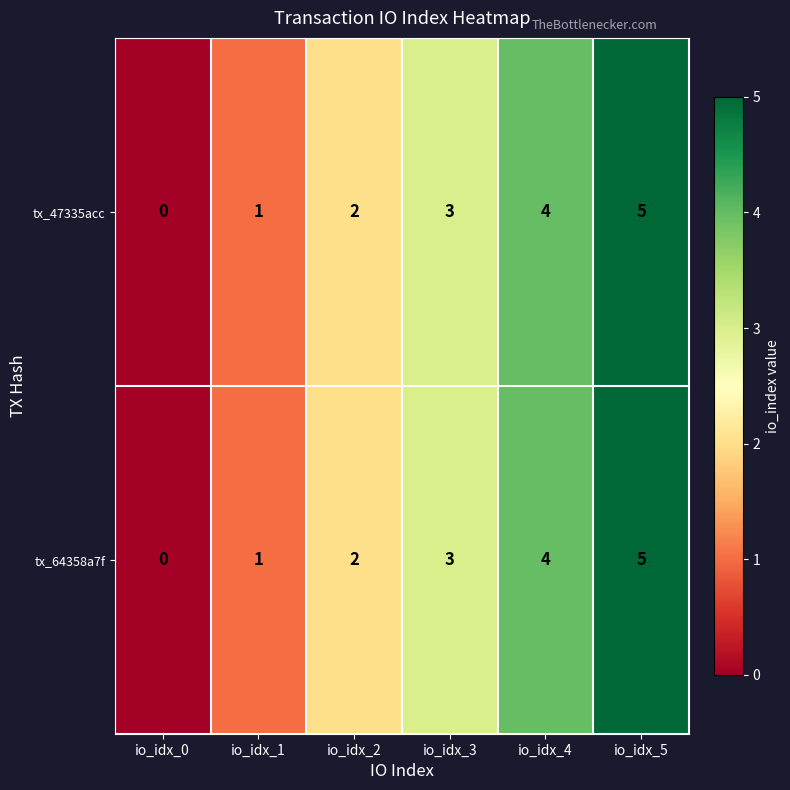

What is the greatest value displayed?

5